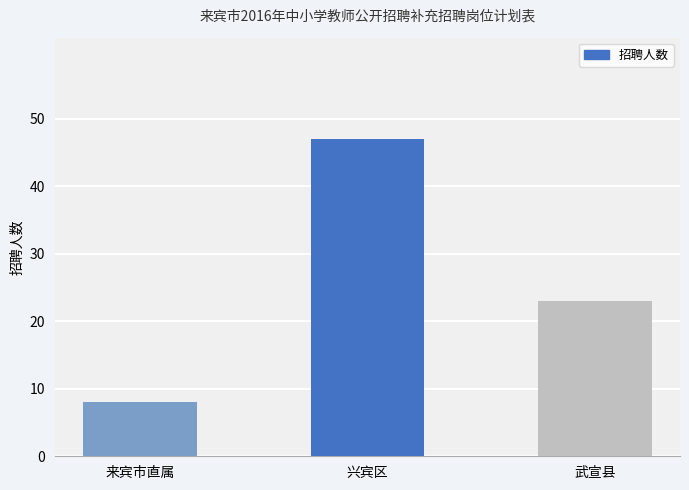

What is the difference between the maximum and minimum values?

39